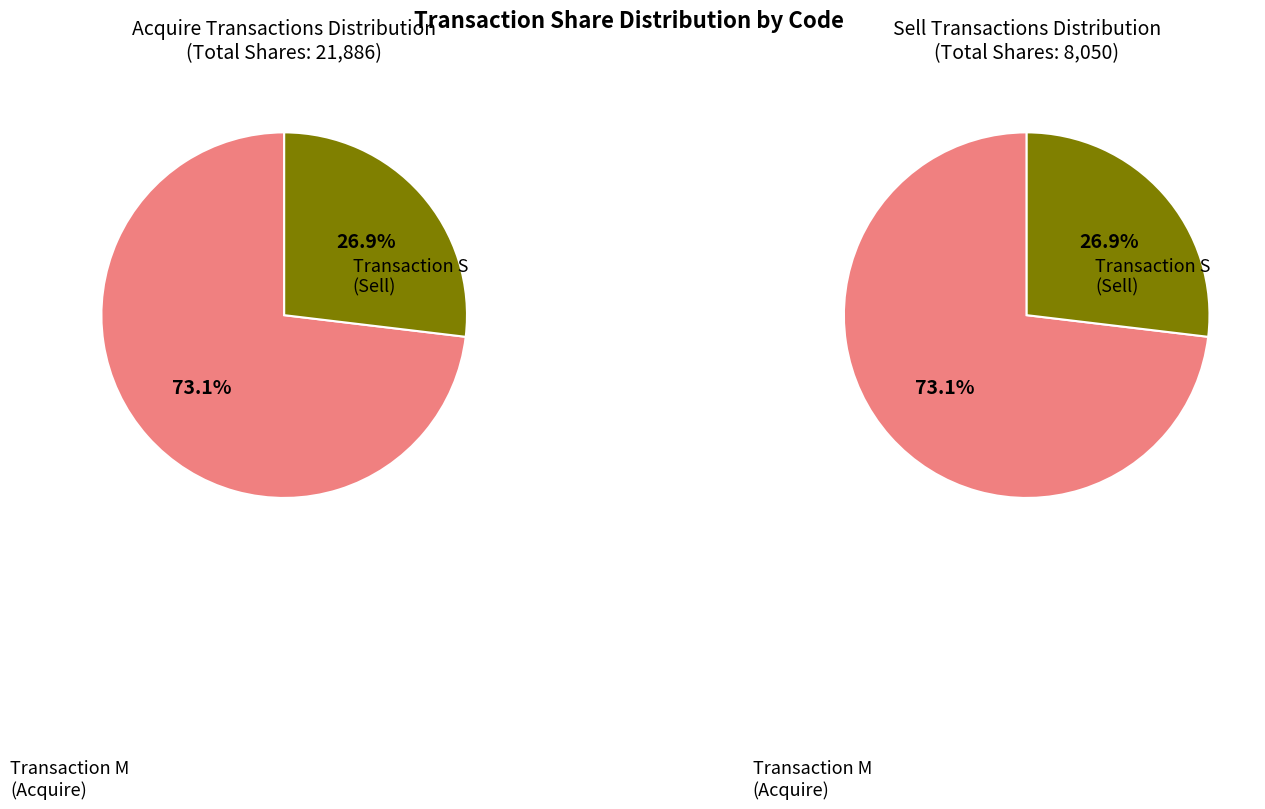

What is the largest slice in the pie chart?

M